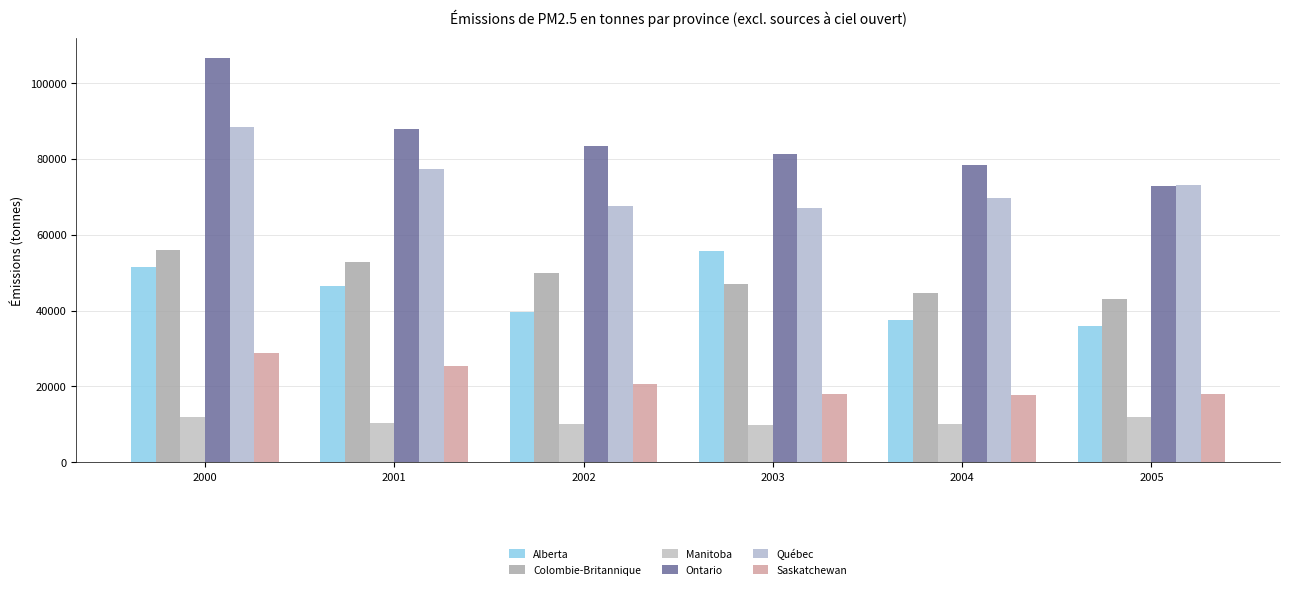

The Ontario series shows 37252.7 at 2001. True or false?

False